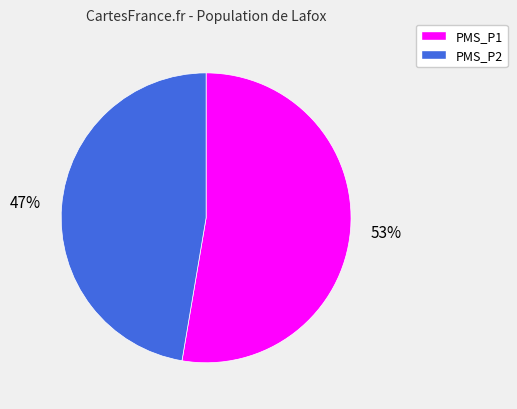

The PMS_P2 slice represents 58% of the pie. True or false?

False